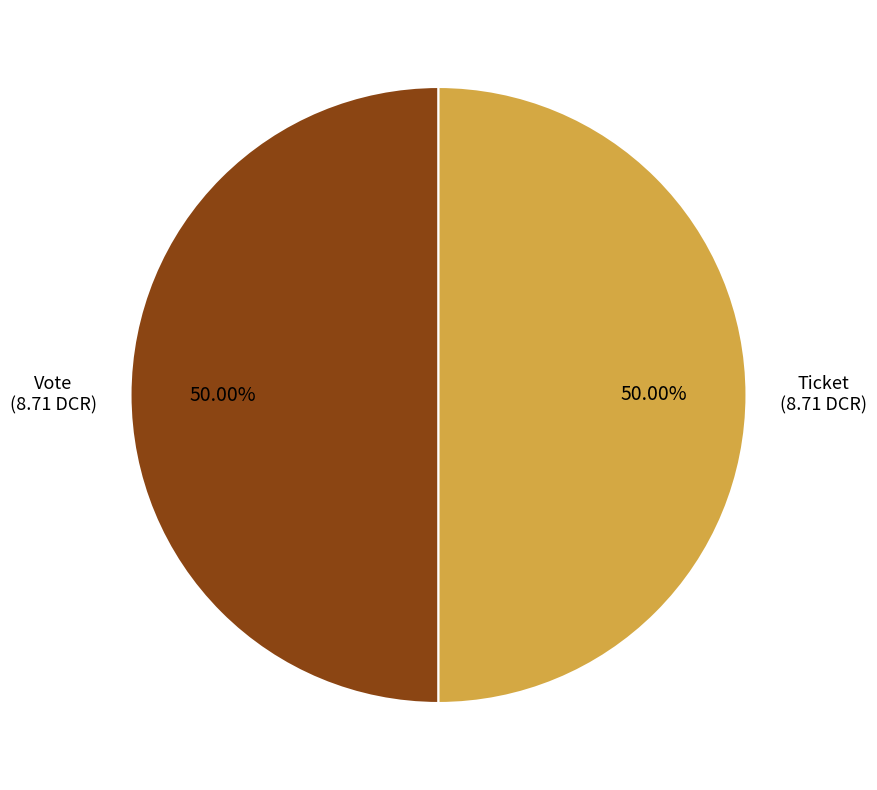

How much of the chart is everything except Ticket?

50.0%